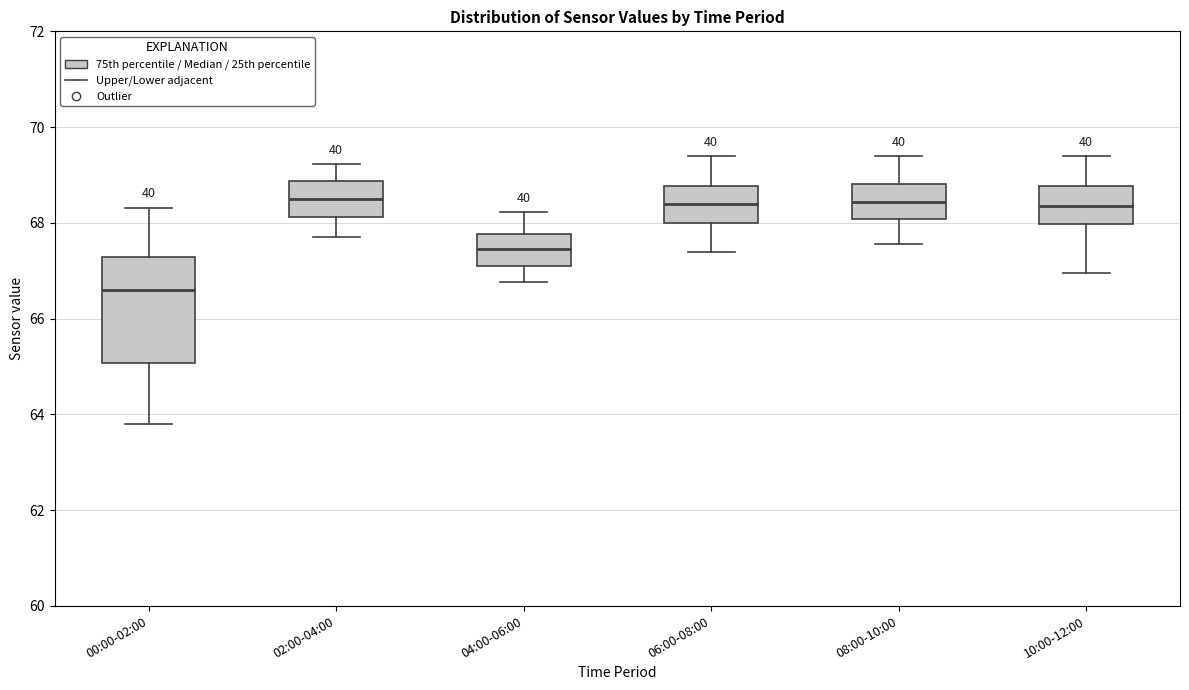

Reading left to right, transcribe this box plot: for each box, give where its median line is, the range the box spans, and where its two whiskers end, as read against the y-axis. The values are not printed on the chart, so give them approximately, as read against the axis.

00:00-02:00: median 66.6, box 65.0 to 67.2, whiskers 63.8 to 68.4
02:00-04:00: median 68.4, box 68.2 to 68.8, whiskers 67.8 to 69.2
04:00-06:00: median 67.4, box 67.2 to 67.8, whiskers 66.8 to 68.2
06:00-08:00: median 68.4, box 68.0 to 68.8, whiskers 67.4 to 69.4
08:00-10:00: median 68.4, box 68.0 to 68.8, whiskers 67.6 to 69.4
10:00-12:00: median 68.4, box 68.0 to 68.8, whiskers 67.0 to 69.4